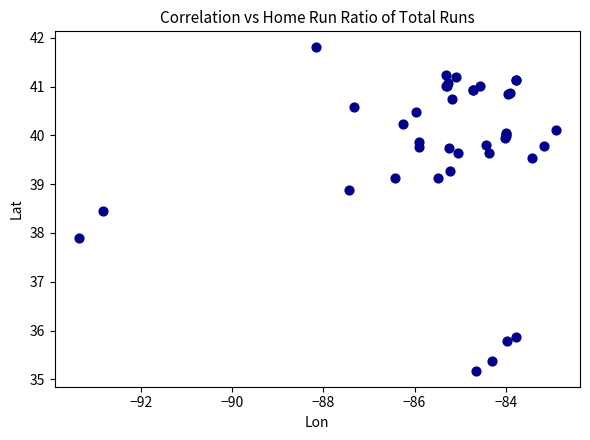

What Y value in the scatter plot is closest to 38?

37.9